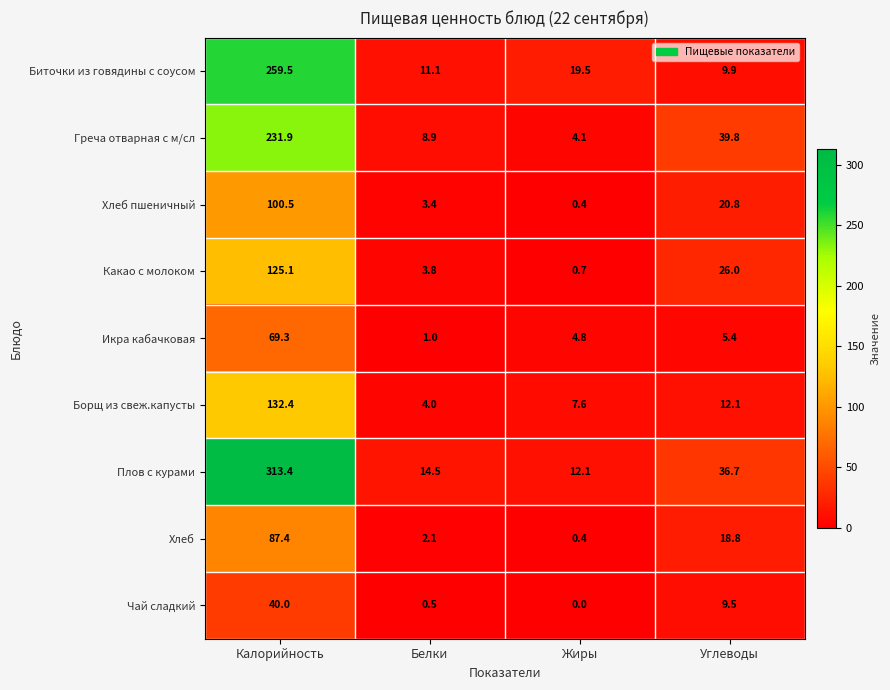

What is the sum of the Биточки из говядины с соусом values at Углеводы and Калорийность?

269.4